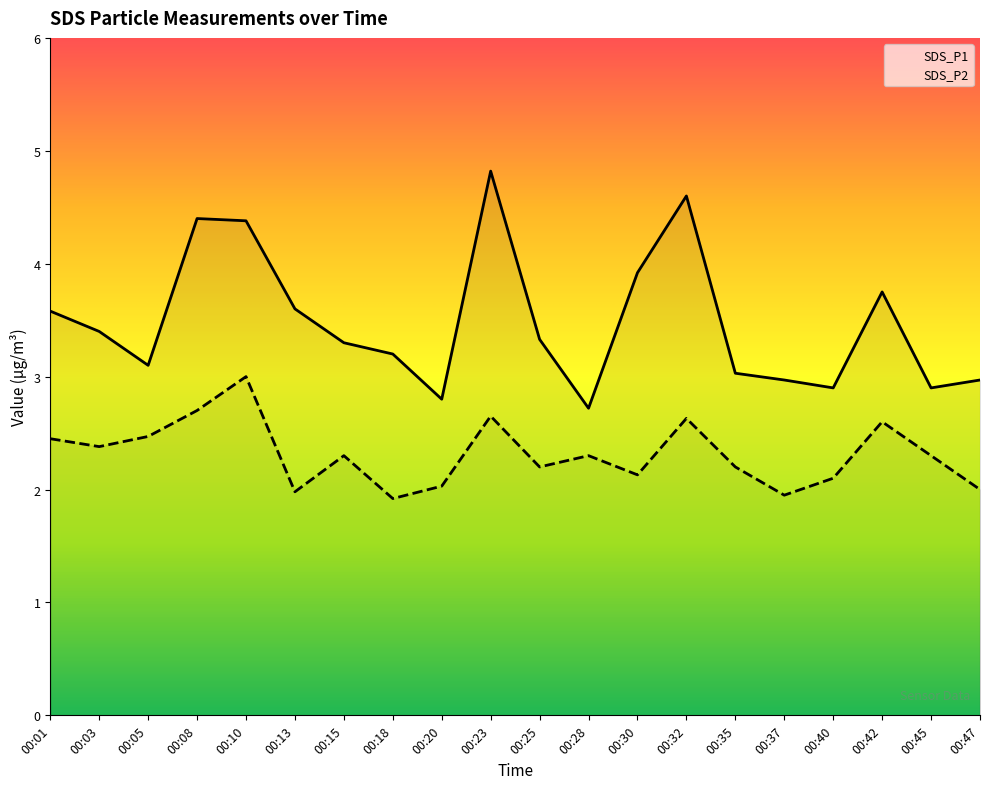

Reading left to right, transcribe all the data shown in this chart.

SDS_P1: 3.6	3.4	3.1	4.4	4.4	3.6	3.3	3.2	2.8	4.8	3.3	2.7	3.9	4.6	3.0	3.0	2.9	3.8	2.9	3.0
SDS_P2: 2.5	2.4	2.5	2.7	3.0	2.0	2.3	1.9	2.0	2.6	2.2	2.3	2.1	2.6	2.2	1.9	2.1	2.6	2.3	2.0